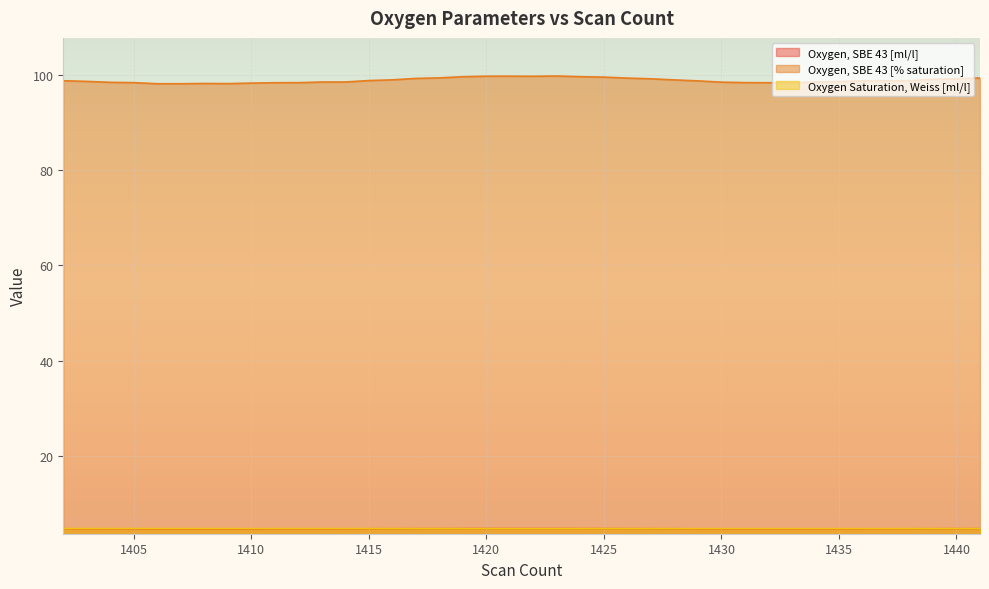

Reading left to right, transcribe all the data shown in this chart.

Oxygen, SBE 43 [ml/l]: 4.7	4.7	4.7	4.7	4.7	4.7	4.7	4.7	4.7	4.7	4.7	4.7	4.7	4.7	4.7	4.8	4.8	4.8	4.8	4.8	4.8	4.8	4.8	4.8	4.8	4.7	4.7	4.7	4.7	4.7	4.7	4.7	4.7	4.7	4.7	4.7	4.7	4.7	4.7	4.8
Oxygen, SBE 43 [% saturation]: 98.8	98.6	98.4	98.4	98.1	98.1	98.2	98.1	98.3	98.3	98.4	98.5	98.5	98.8	98.9	99.2	99.4	99.6	99.7	99.7	99.7	99.7	99.6	99.5	99.3	99.2	98.9	98.7	98.5	98.4	98.3	98.3	98.5	98.6	98.7	98.8	98.8	99.0	99.2	99.3
Oxygen Saturation, Weiss [ml/l]: 4.8	4.8	4.8	4.8	4.8	4.8	4.8	4.8	4.8	4.8	4.8	4.8	4.8	4.8	4.8	4.8	4.8	4.8	4.8	4.8	4.8	4.8	4.8	4.8	4.8	4.8	4.8	4.8	4.8	4.8	4.8	4.8	4.8	4.8	4.8	4.8	4.8	4.8	4.8	4.8